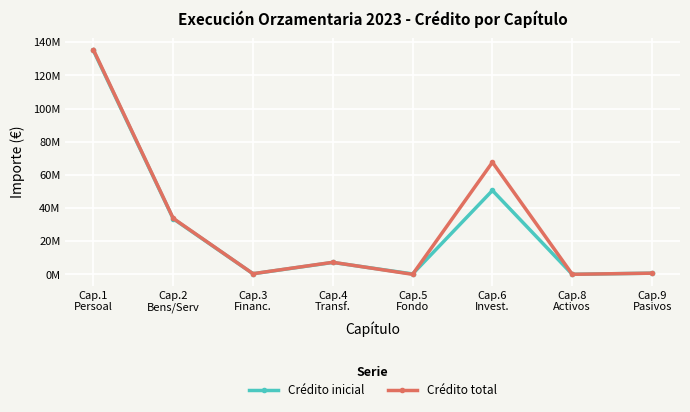

Which label corresponds to the smallest value in the chart?

Cap.5
Fondo